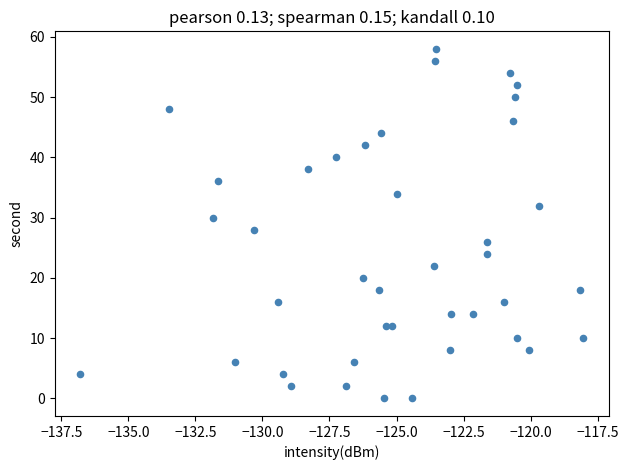

What is the range of Y values (max minus min)?

58